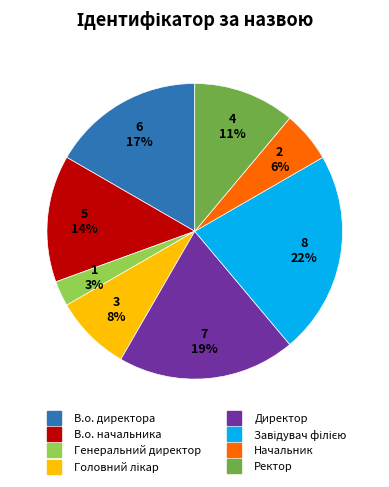

Does any single category account for the majority?

No